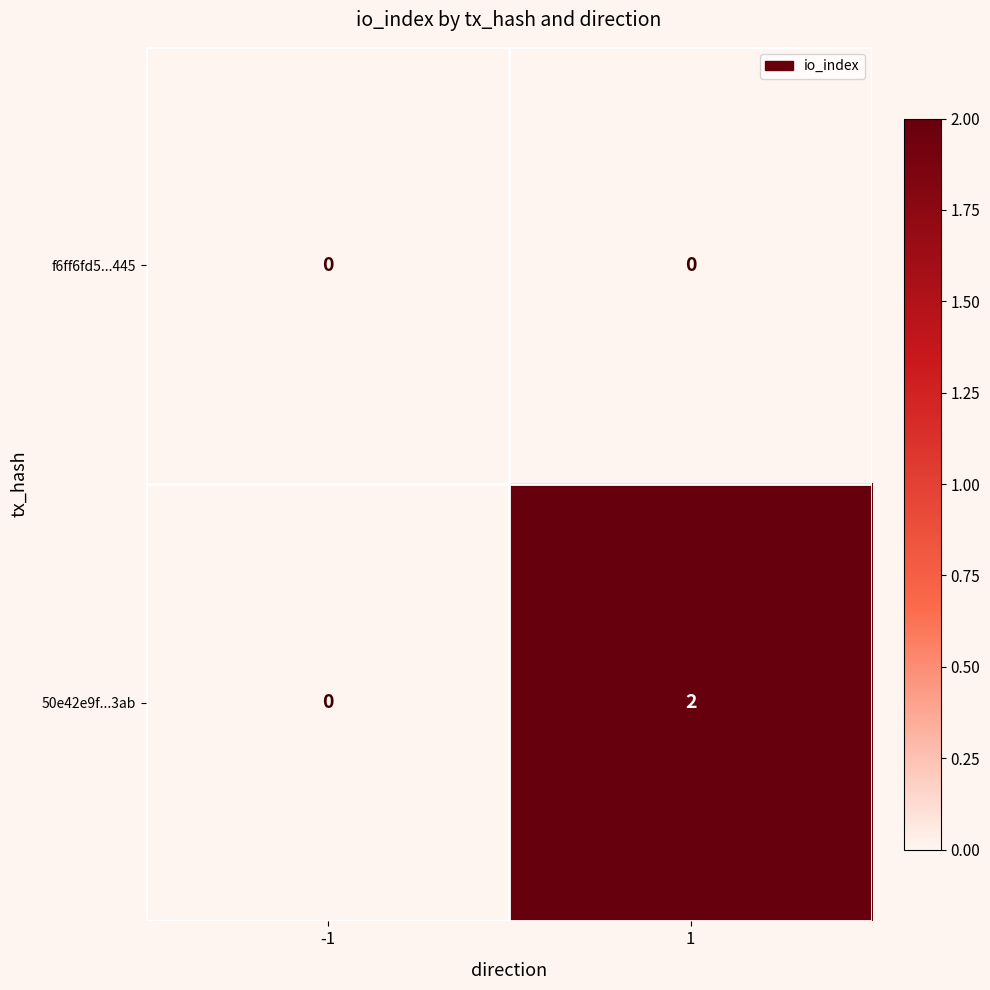

Which series has the widest spread of values?

50e42e9f...3ab